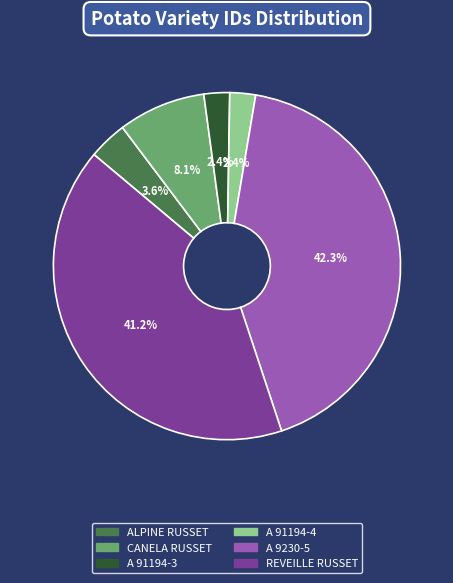

Is REVEILLE RUSSET the majority of the pie?

No